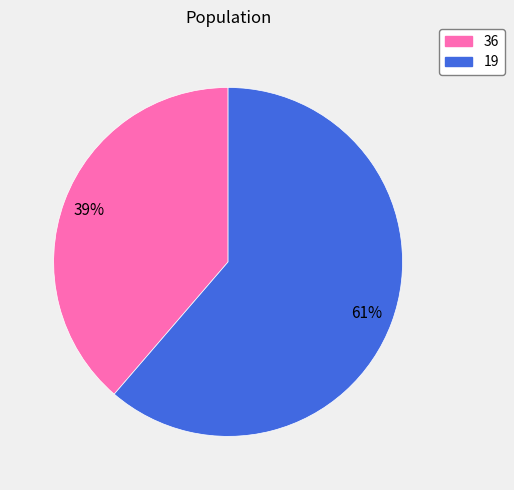

How many slices are in this pie chart?

2